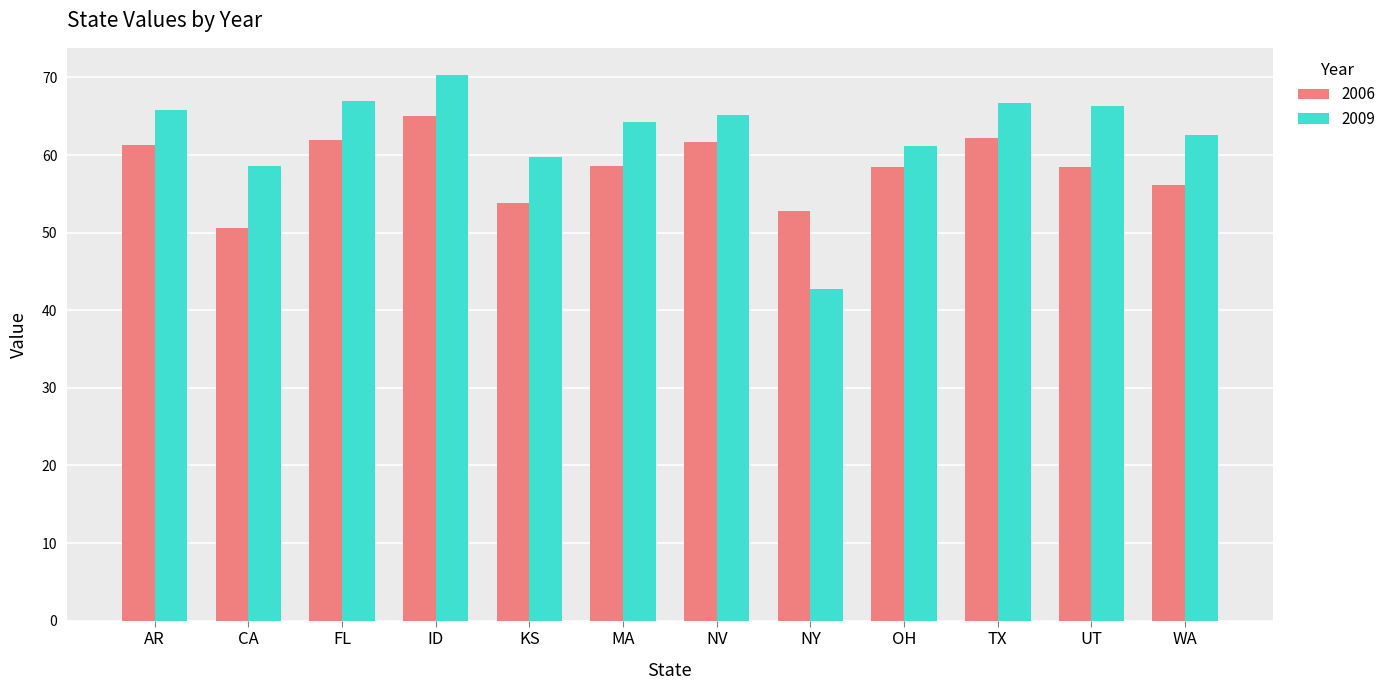

What is the value of the 2009 bar at the 1st from the left?

65.8